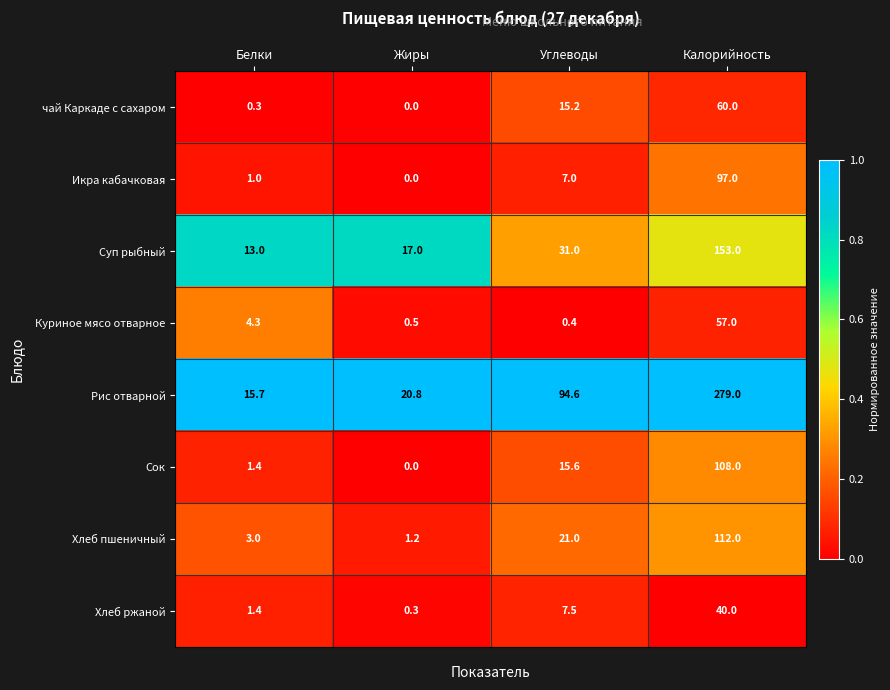

Rank the series at Калорийность from highest to lowest value.

Рис отварной, Суп рыбный, Хлеб пшеничный, Сок, Икра кабачковая, чай Каркаде с сахаром, Куриное мясо отварное, Хлеб ржаной